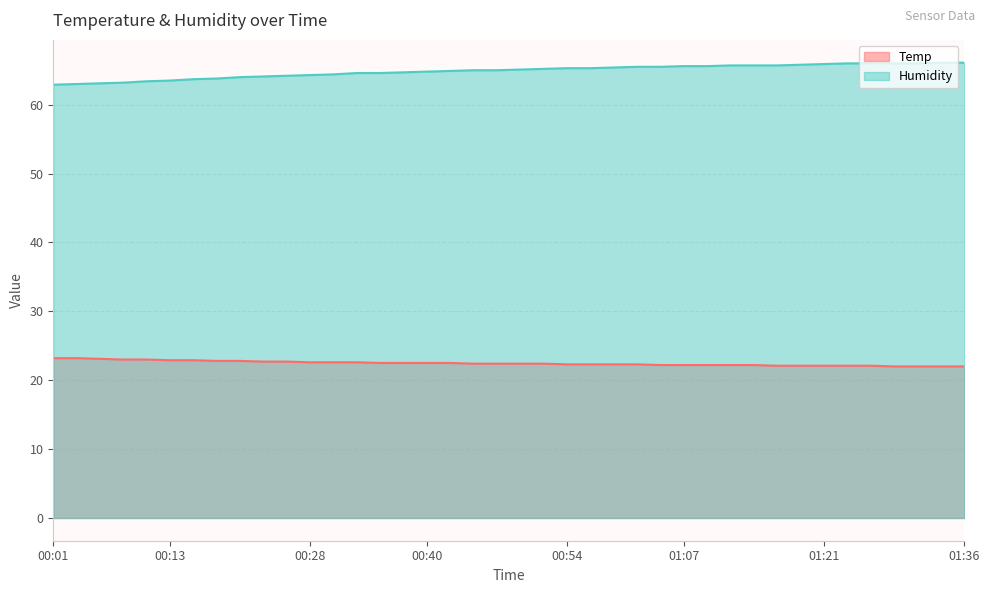

Does the chart have visible grid lines?

Yes